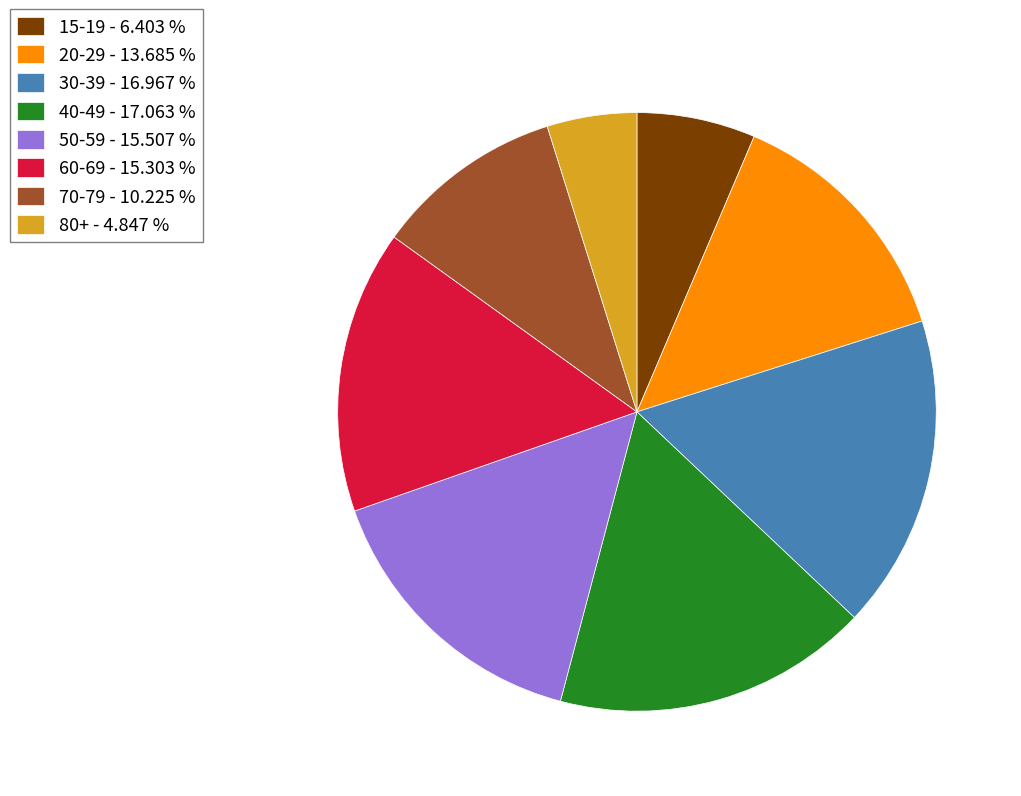

Do 30-39 - 16.967 % and 15-19 - 6.403 % together represent more than half of the pie?

No